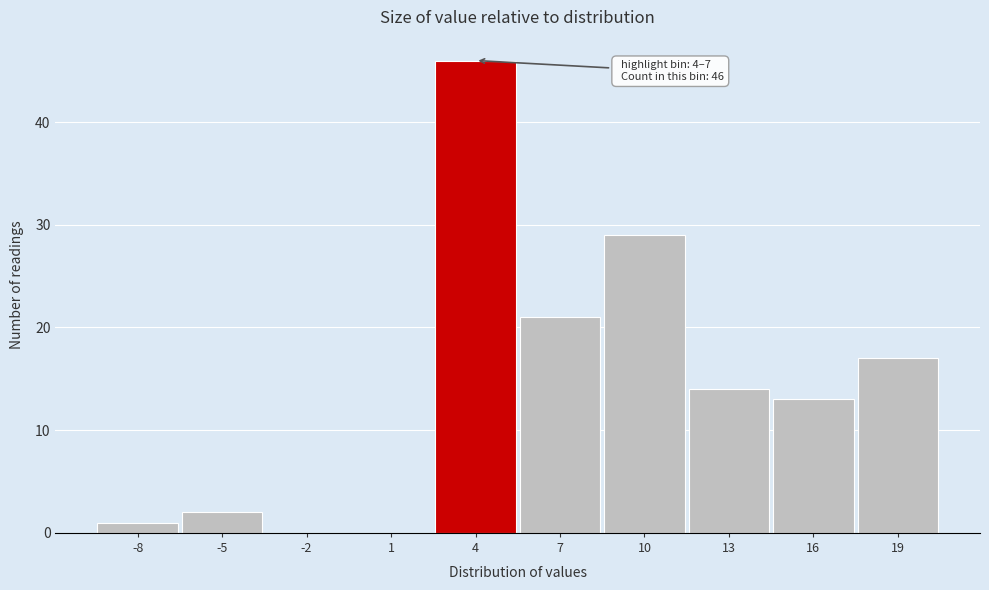

Reading left to right, transcribe all the data shown in this chart.

-8=1	-5=2	-2=0	1=0	4=46	7=21	10=29	13=14	16=13	19=17